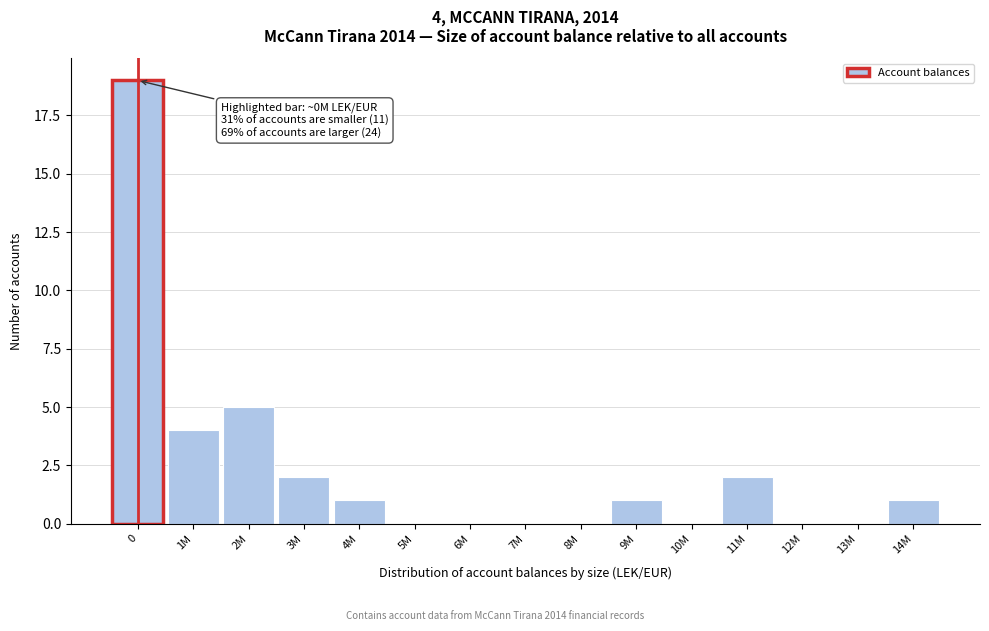

Reading left to right, what are all the values shown in this chart?

0=19	1M=4	2M=5	3M=2	4M=1	5M=0	6M=0	7M=0	8M=0	9M=1	10M=0	11M=2	12M=0	13M=0	14M=1